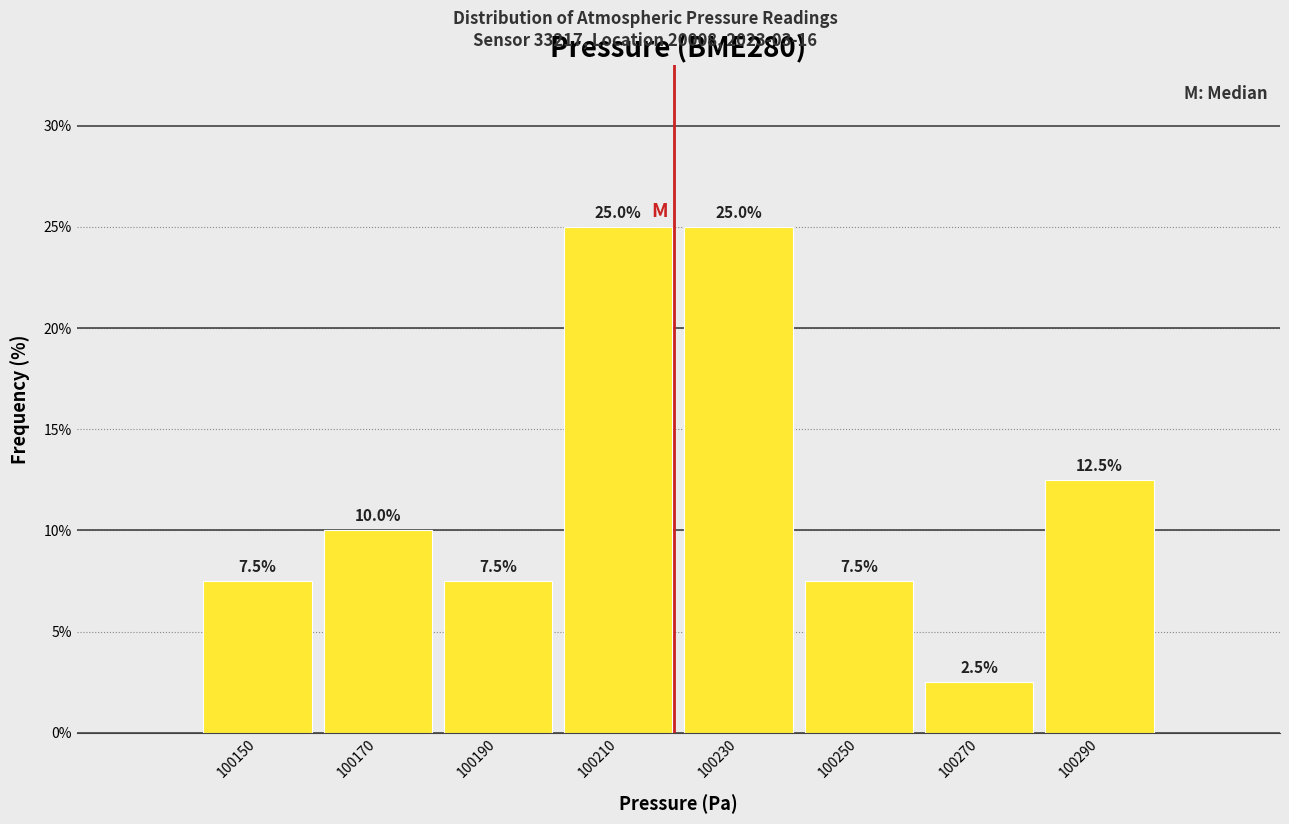

Reading left to right, transcribe this chart: for each bar, give the range it covers on the x-axis and its height.

100140 to 100160: 7.5
100160 to 100180: 10.0
100180 to 100200: 7.5
100200 to 100220: 25.0
100220 to 100240: 25.0
100240 to 100260: 7.5
100260 to 100280: 2.5
100280 to 100300: 12.5